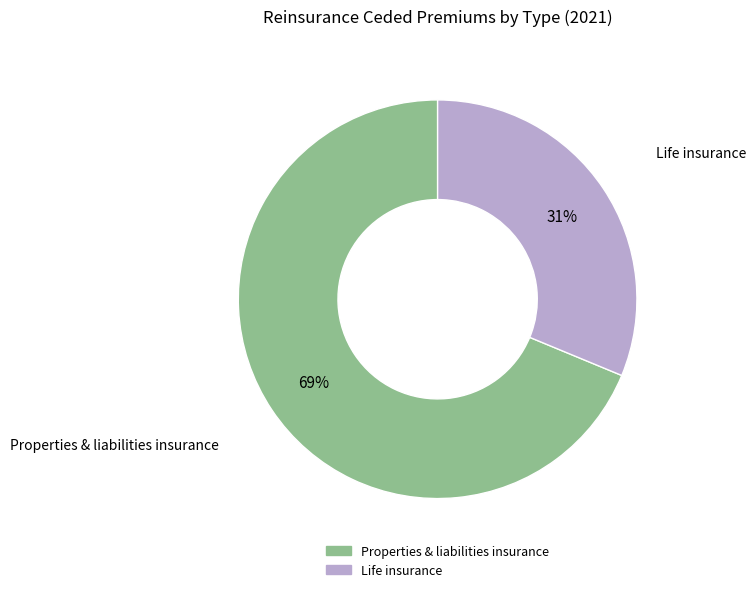

Rank the categories by value from highest to lowest.

Properties & liabilities insurance, Life insurance